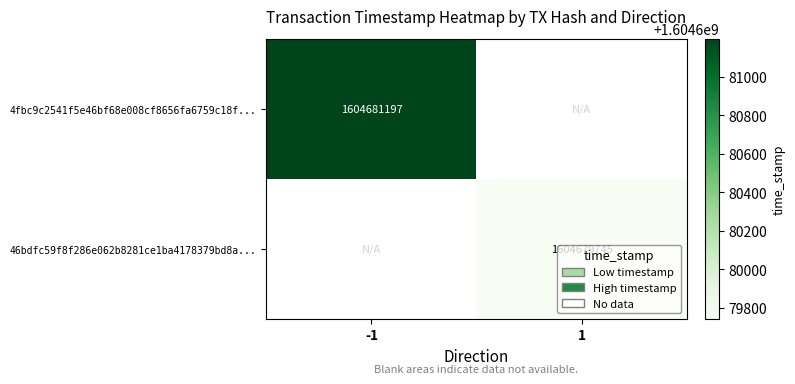

At which category is the sum across all series the highest?

direction_-1